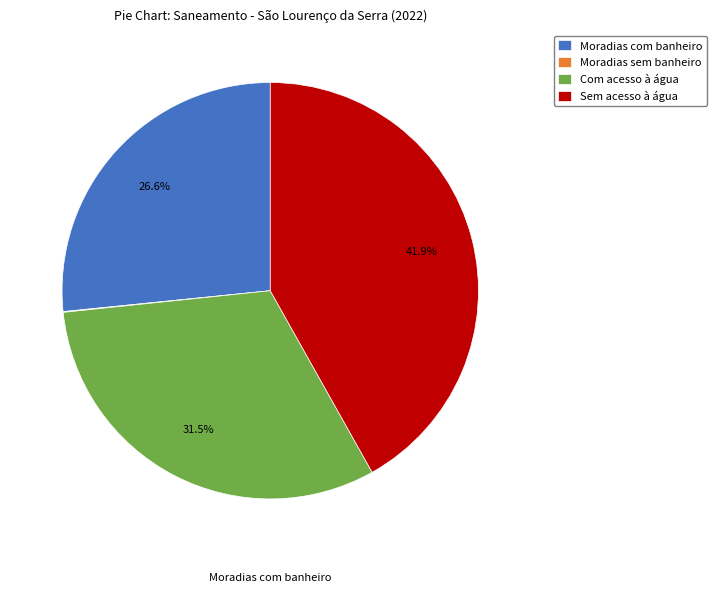

Combined, what portion of the pie is Sem acesso à água and Com acesso à água?

73.3%